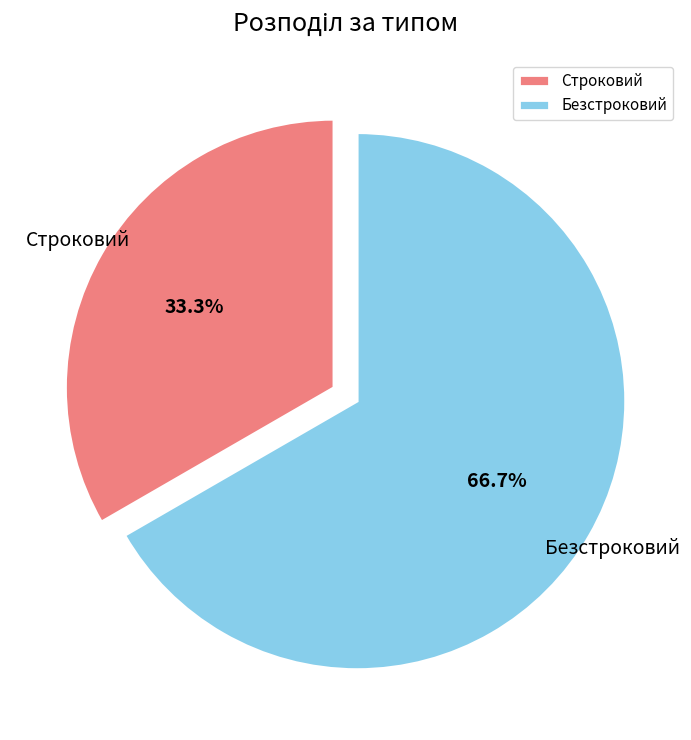

Approximately how many times larger is the value at Безстроковий compared to Строковий?

2.0